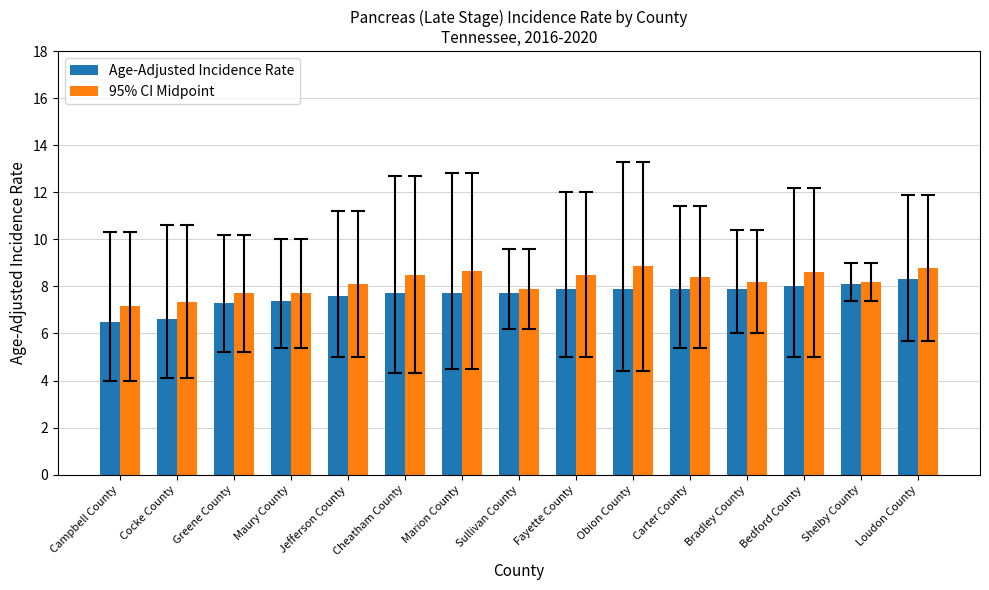

Which series changed the most between Cocke County and Bradley County?

Age-Adjusted Incidence Rate